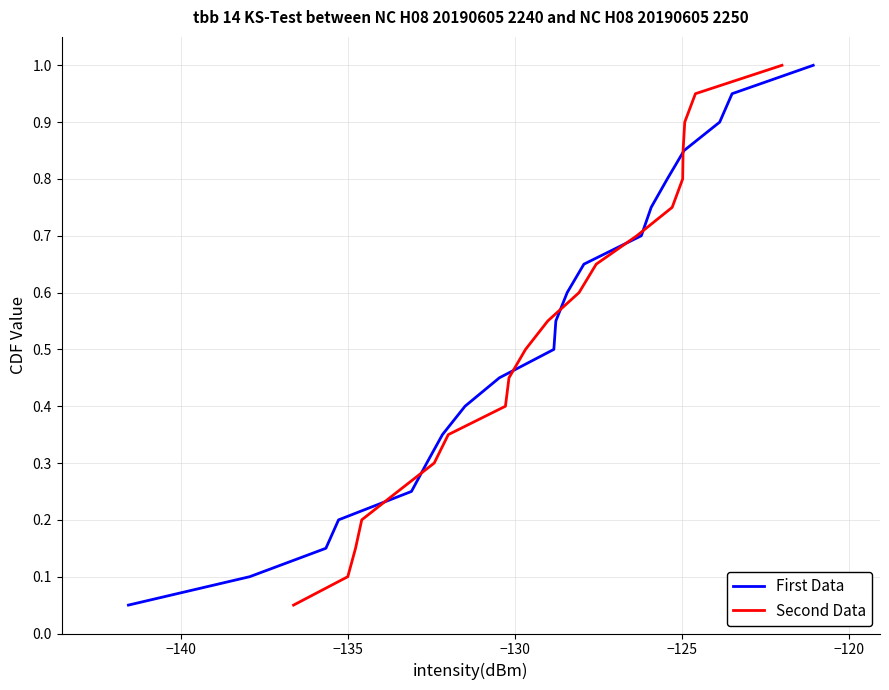

Does the chart have visible grid lines?

Yes